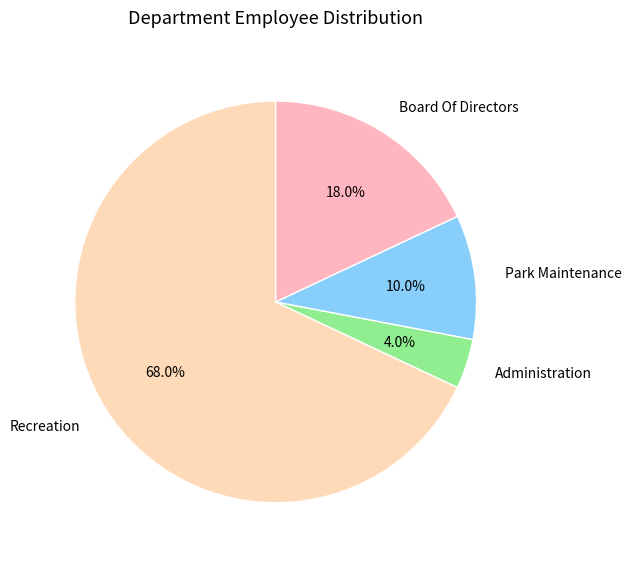

Approximately how many times larger is the value at Administration compared to Park Maintenance?

0.4